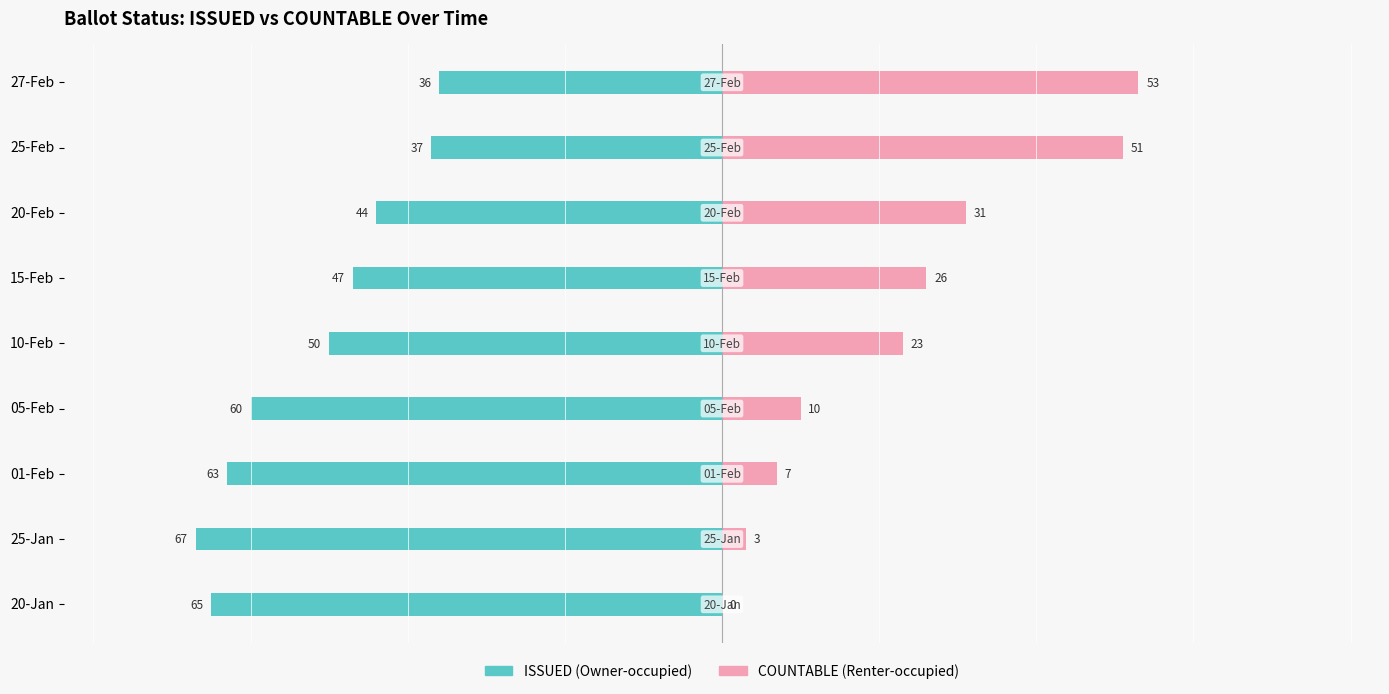

What is the sum of the ISSUED values at 15-Feb and 05-Feb?

-107